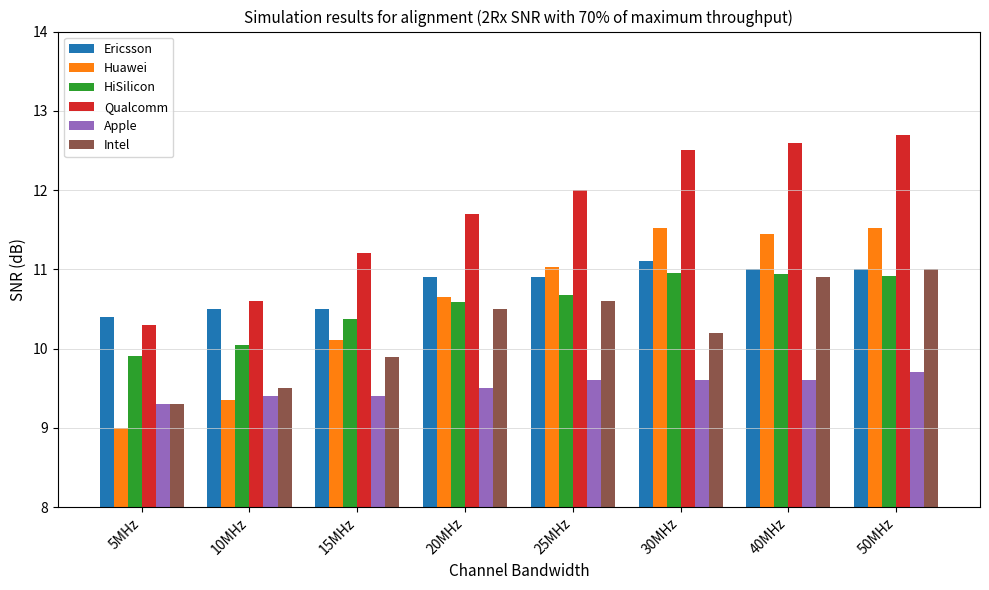

True or false: Apple has a value of 13.2 at 15MHz.

False